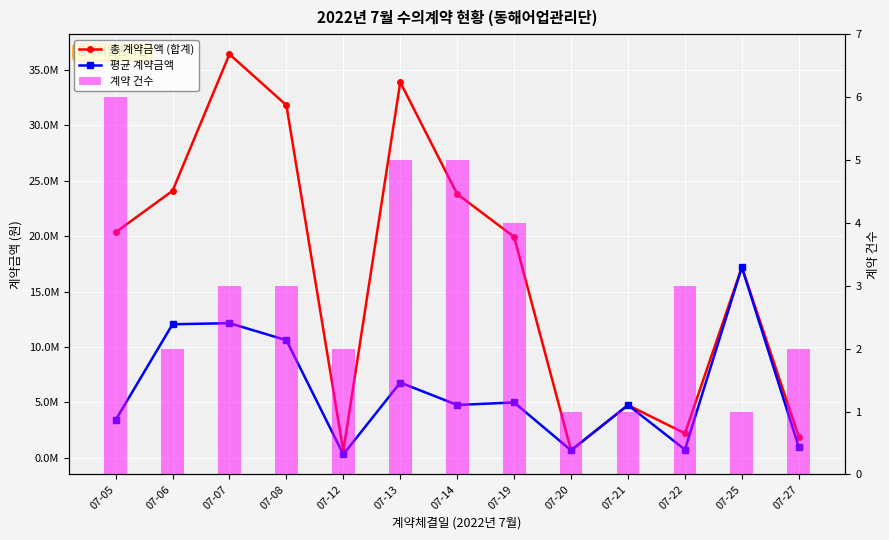

Is the value of 계약 건수 at 07-20 greater than the value of 평균 계약금액 at 07-12?

No